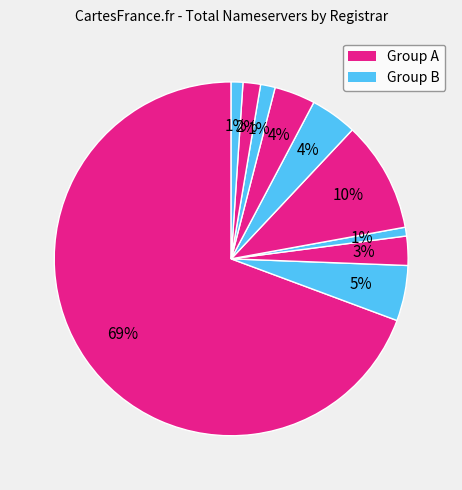

Count the number of slices in the pie.

10